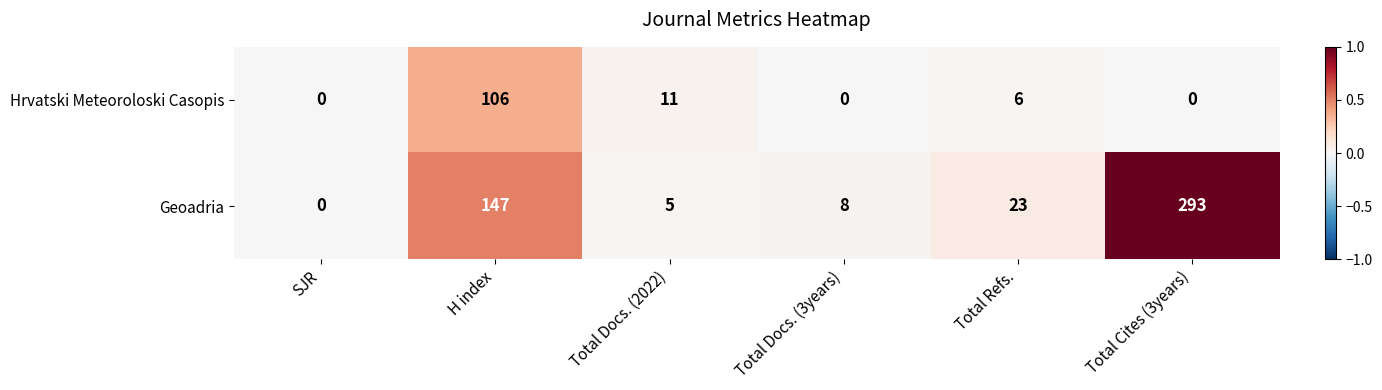

At which category is the sum across all series the highest?

Total Cites (3years)